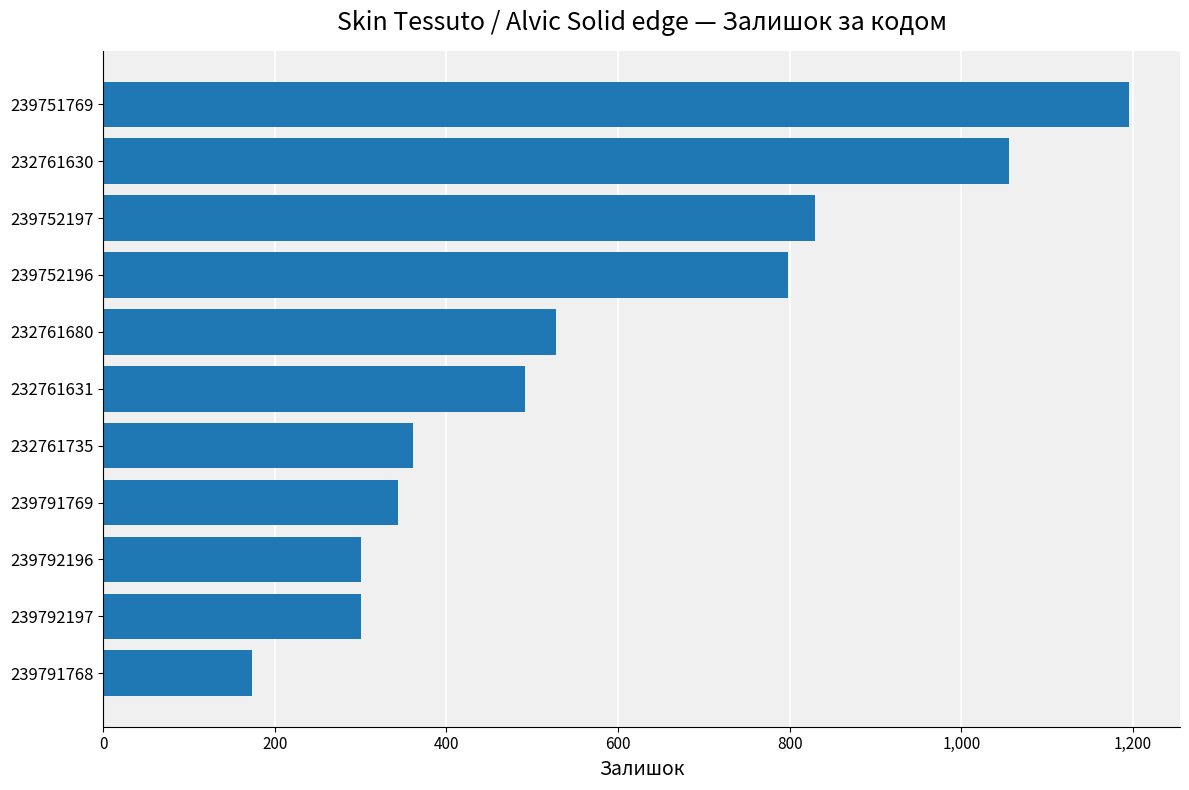

Reading bottom to top, transcribe all the data shown in this chart.

173	300	300	344	361	492	528	798	830	1056	1195